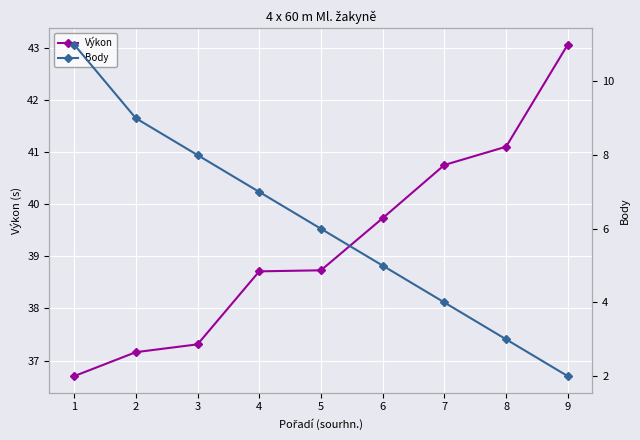

Is it true that Výkon equals 36.7 at 1?

True